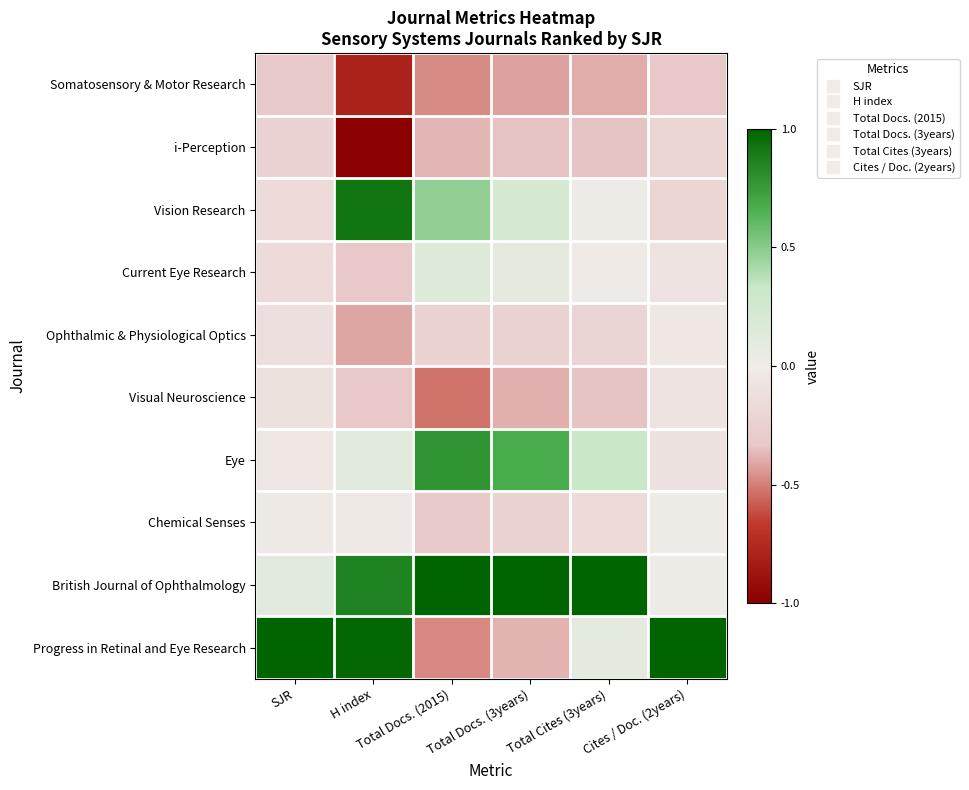

Count the number of data series in this chart.

10